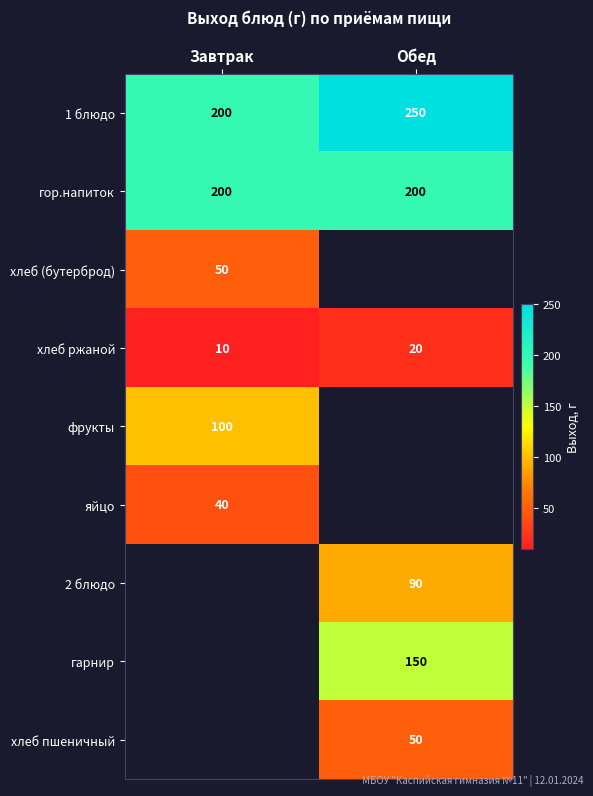

At which category does the chart reach its minimum across all series?

Завтрак